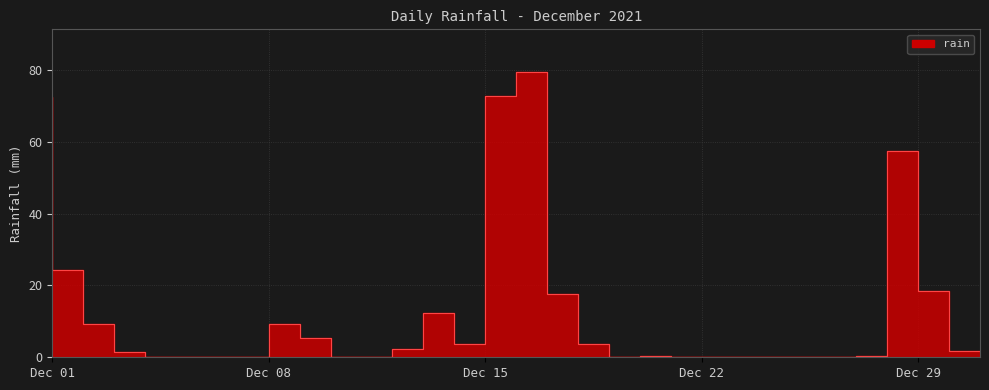

Between 2021-12-04 and 2021-12-17, which is larger?

2021-12-17